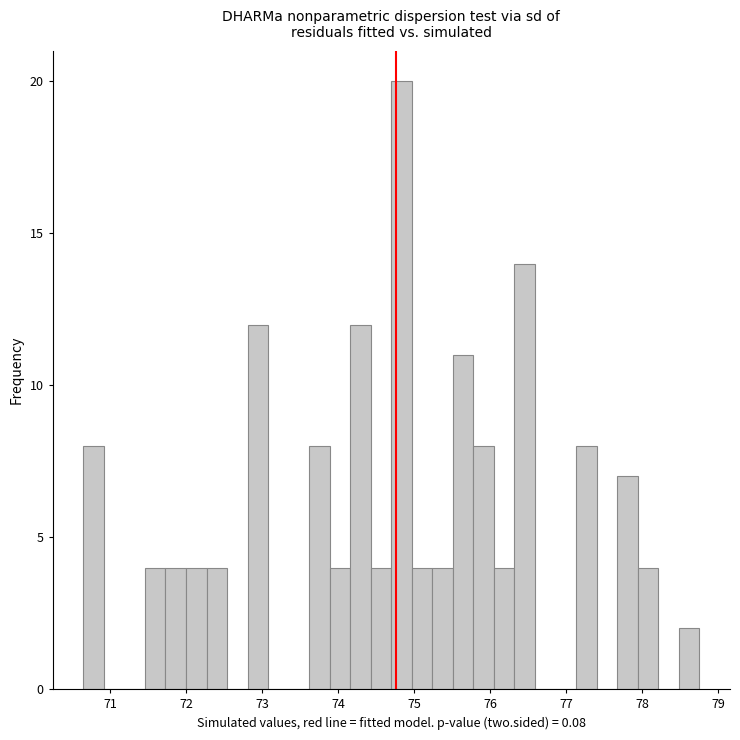

Around what value on the x-axis is the tallest bar? Give the approximate position of its centre, as read against the axis.

74.8